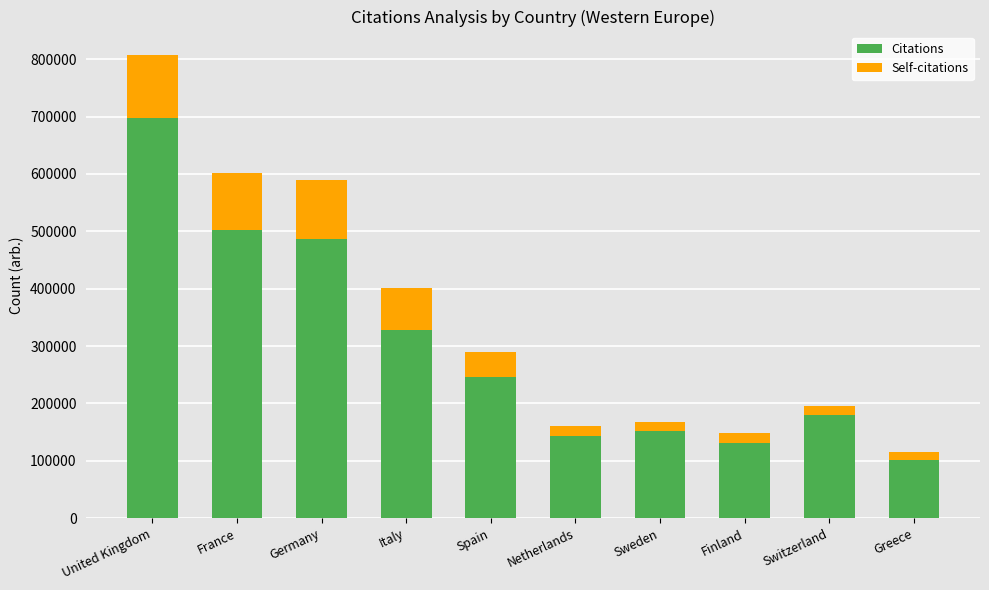

Does the chart contain any negative values?

No